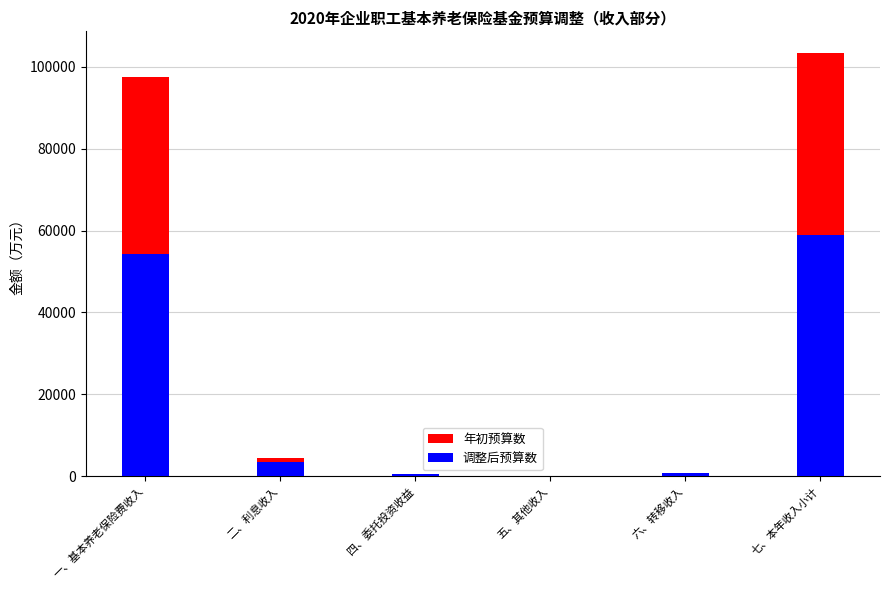

Between 一、基本养老保险费收入 and 六、转移收入, which is larger?

一、基本养老保险费收入